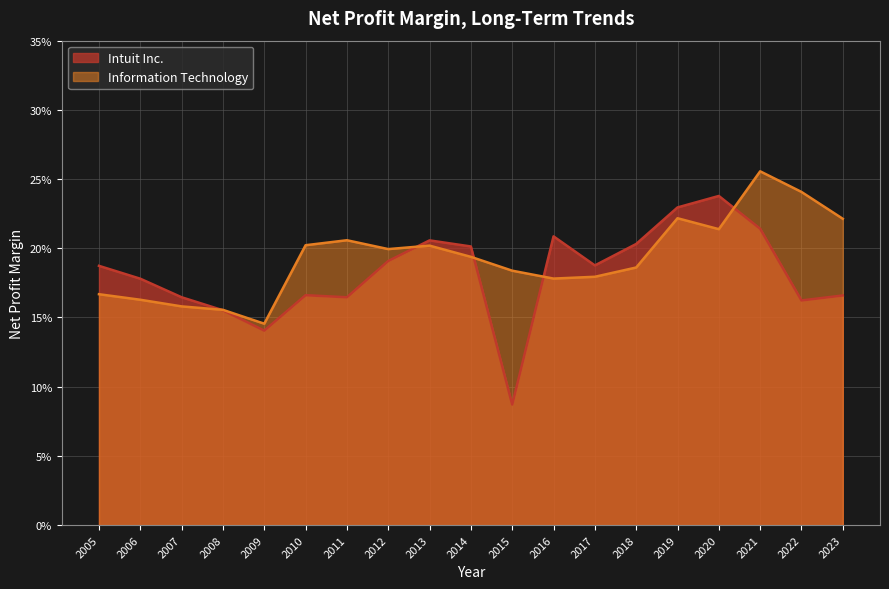

Reading left to right, extract all data points from this chart.

Intuit Inc.: 2005=0.2	2006=0.2	2007=0.2	2008=0.2	2009=0.1	2010=0.2	2011=0.2	2012=0.2	2013=0.2	2014=0.2	2015=0.1	2016=0.2	2017=0.2	2018=0.2	2019=0.2	2020=0.2	2021=0.2	2022=0.2	2023=0.2
Information Technology: 2005=0.2	2006=0.2	2007=0.2	2008=0.2	2009=0.1	2010=0.2	2011=0.2	2012=0.2	2013=0.2	2014=0.2	2015=0.2	2016=0.2	2017=0.2	2018=0.2	2019=0.2	2020=0.2	2021=0.3	2022=0.2	2023=0.2